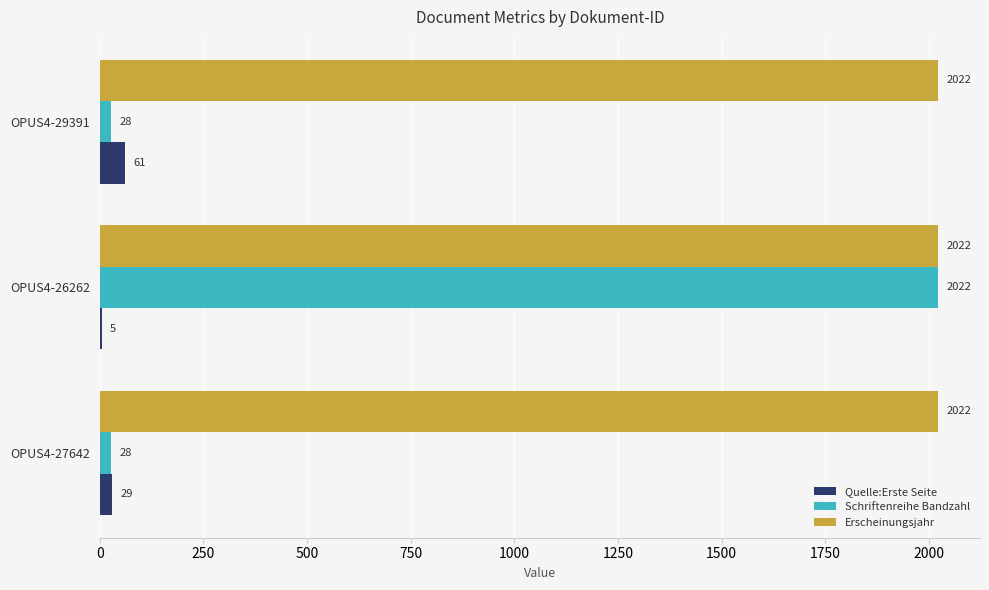

How many Schriftenreihe Bandzahl values are between 28 and 2022?

3